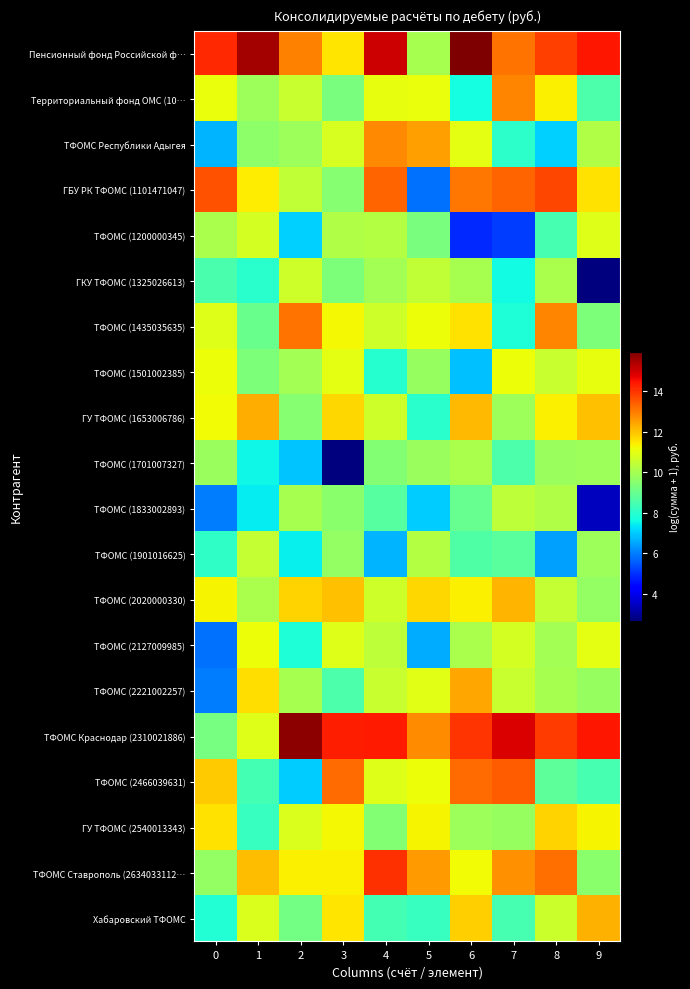

How many series are shown in this chart?

20